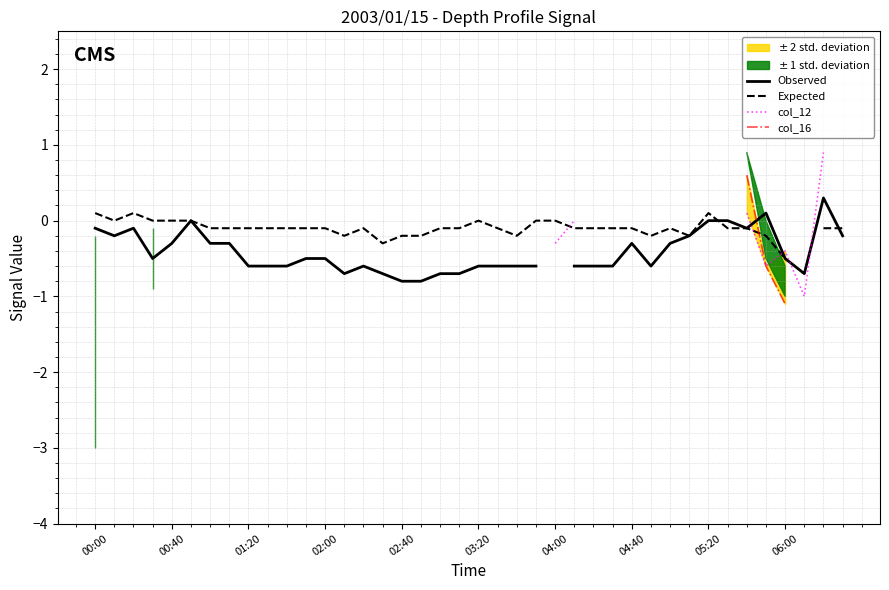

Where is the first local maximum for col_12?

06:00